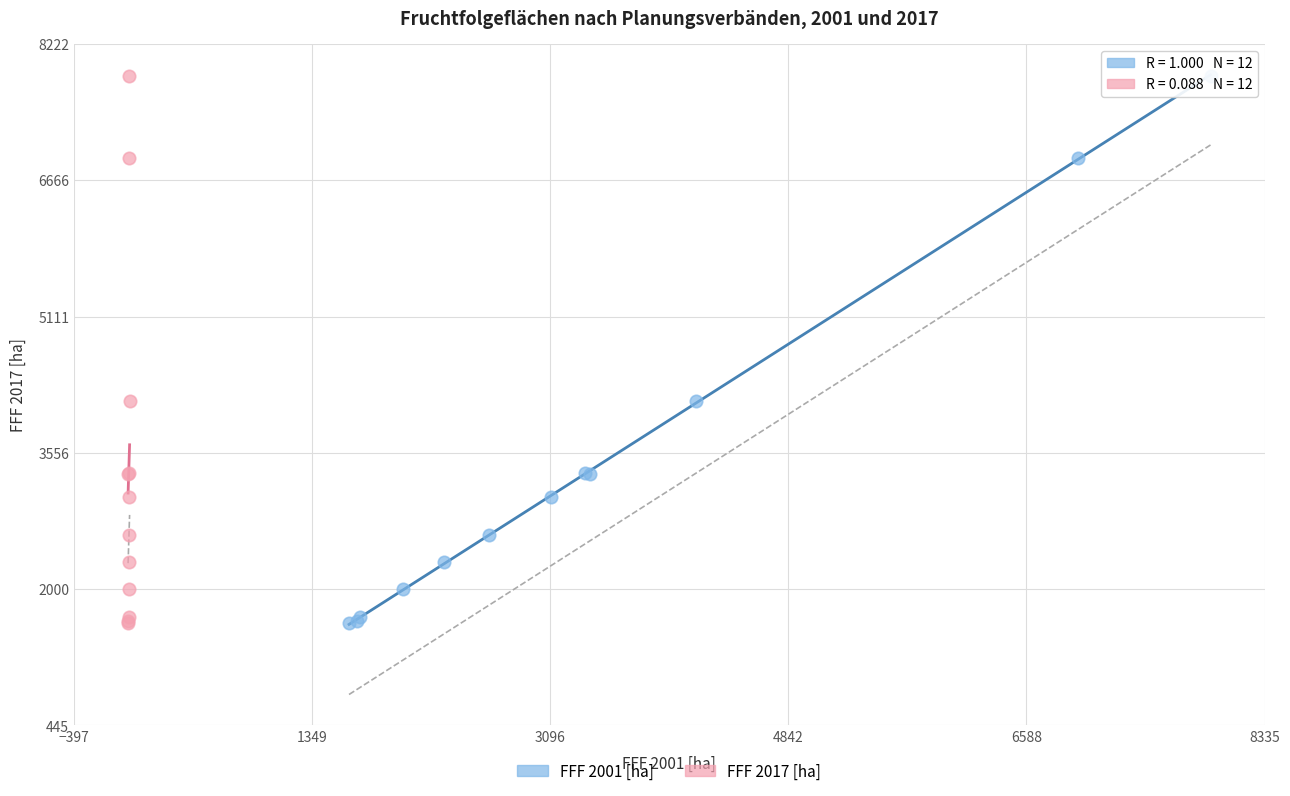

What are all the series names shown in the legend?

FFF 2001 [ha], FFF 2017 [ha]